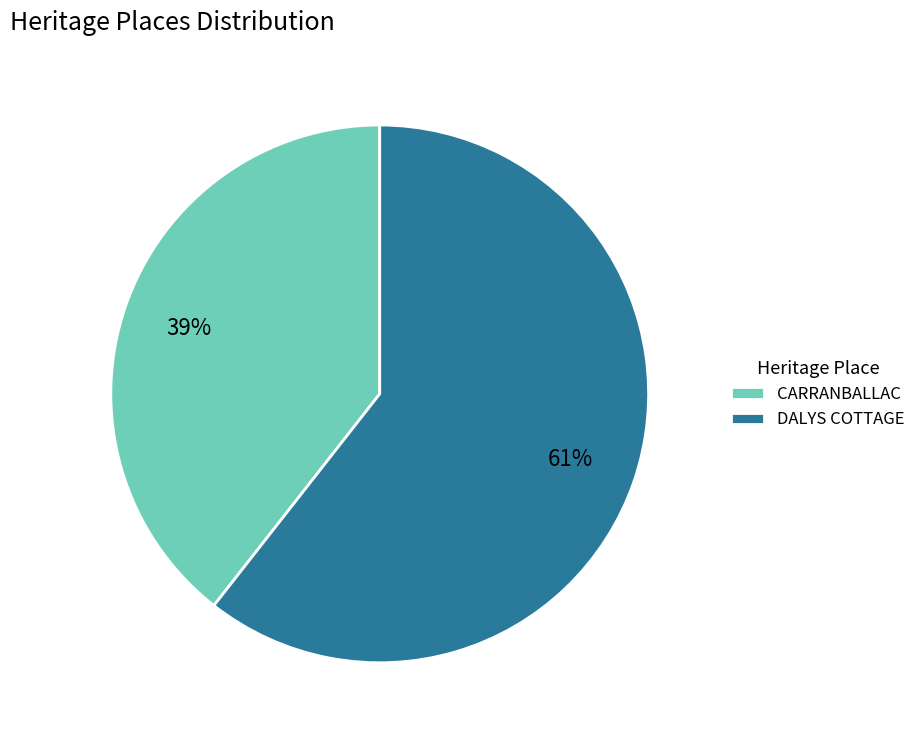

How many slices are in this pie chart?

2